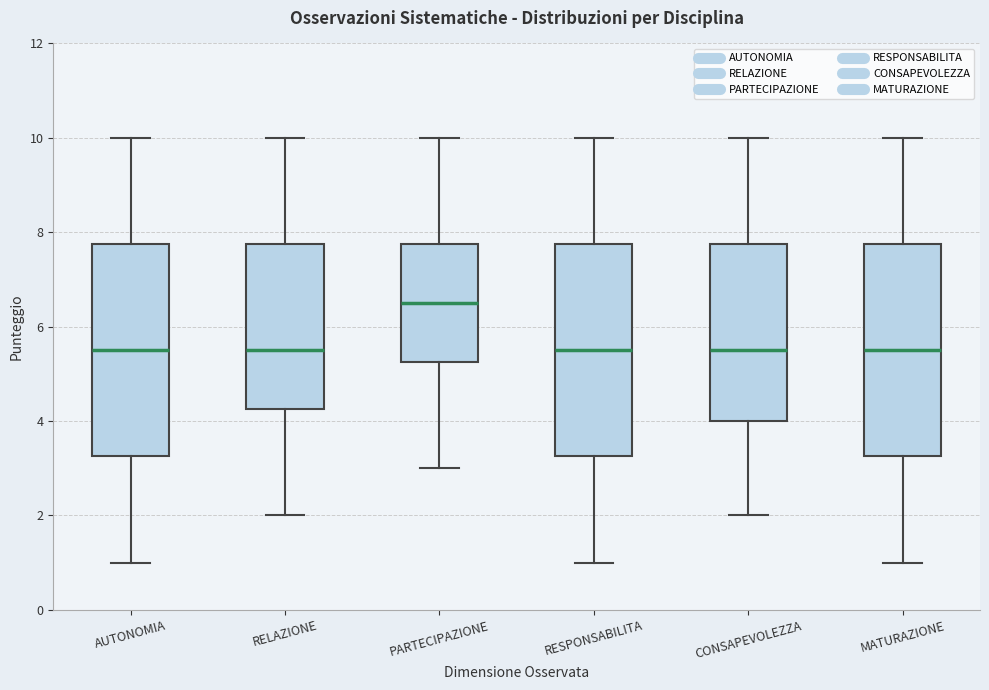

Reading left to right, read every box against the y-axis: the position of its median line, the range the box covers, and the ends of its whiskers. The values are not printed on the chart, so give them approximately, as read against the axis.

AUTONOMIA: median 5.6, box 3.2 to 7.8, whiskers 1.0 to 10.0
RELAZIONE: median 5.6, box 4.2 to 7.8, whiskers 2.0 to 10.0
PARTECIPAZIONE: median 6.6, box 5.2 to 7.8, whiskers 3.0 to 10.0
RESPONSABILITA: median 5.6, box 3.2 to 7.8, whiskers 1.0 to 10.0
CONSAPEVOLEZZA: median 5.6, box 4.0 to 7.8, whiskers 2.0 to 10.0
MATURAZIONE: median 5.6, box 3.2 to 7.8, whiskers 1.0 to 10.0